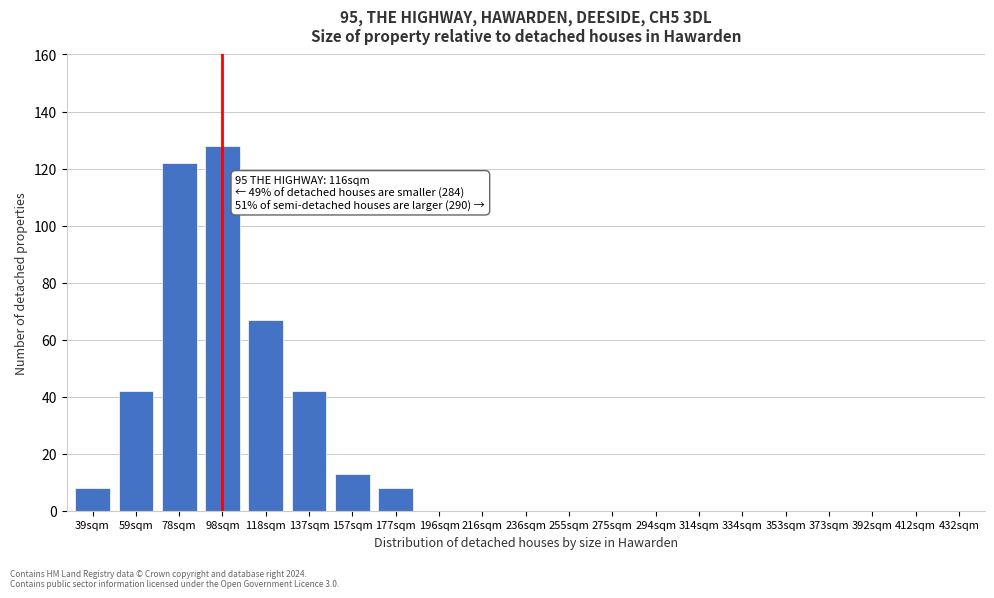

Reading left to right, extract all data points from this chart.

39sqm=8	59sqm=42	78sqm=122	98sqm=128	118sqm=67	137sqm=42	157sqm=13	177sqm=8	196sqm=0	216sqm=0	236sqm=0	255sqm=0	275sqm=0	294sqm=0	314sqm=0	334sqm=0	353sqm=0	373sqm=0	392sqm=0	412sqm=0	432sqm=0